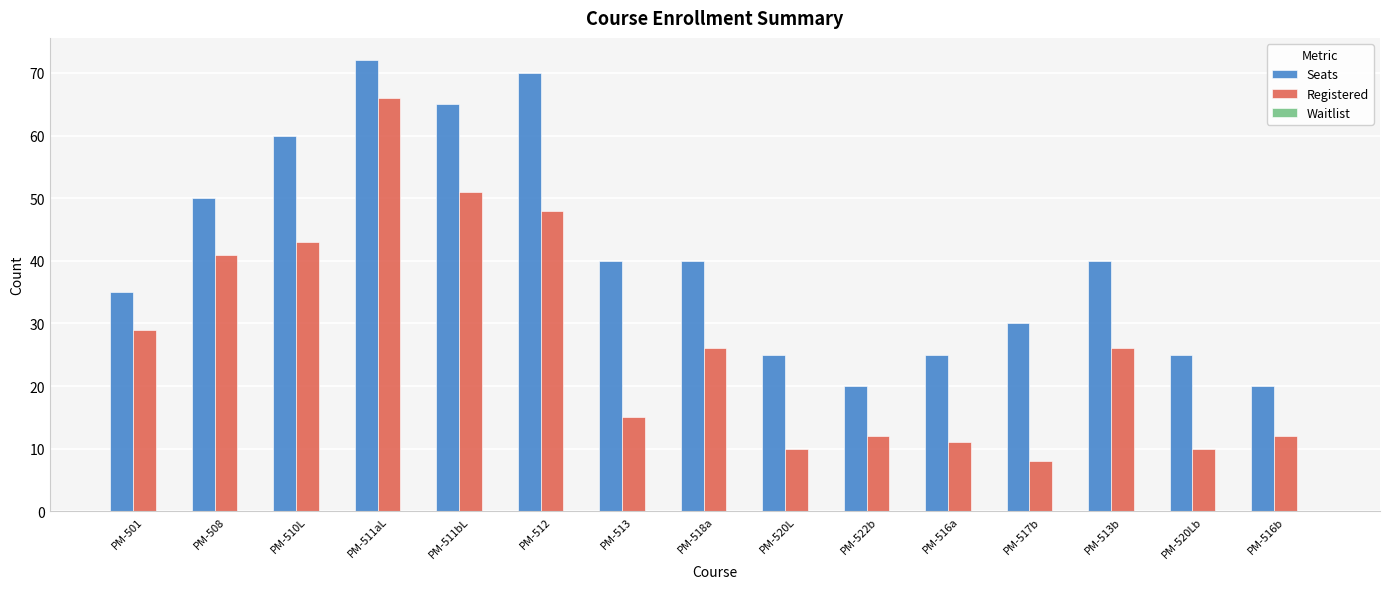

Between PM-511aL and PM-513, which series saw the biggest shift?

Registered